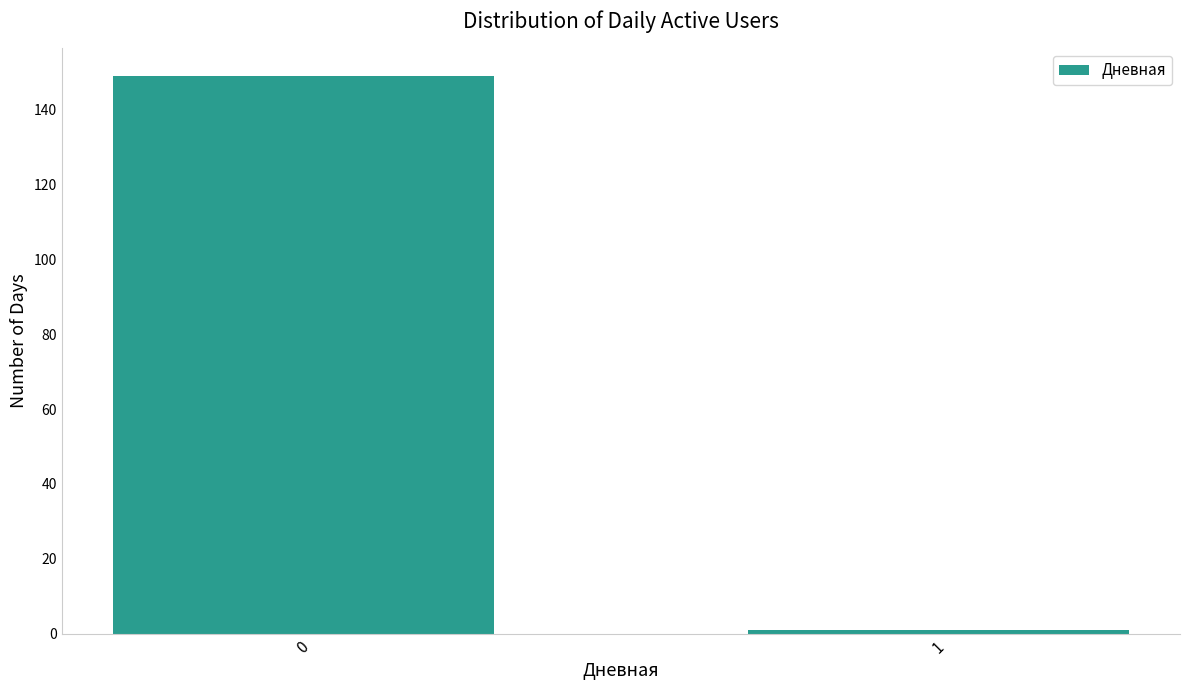

Reading left to right, what are all the values shown in this chart?

0=149	1=1